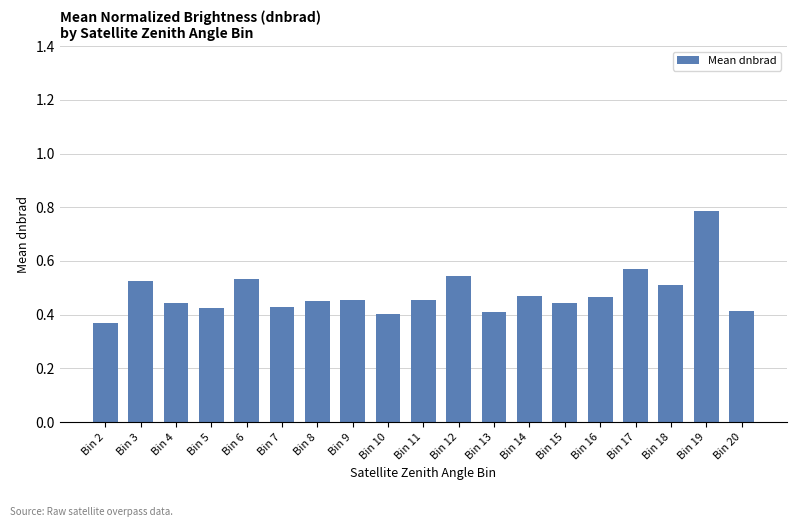

What is the sum of the values at Bin 14 and Bin 8?

0.9